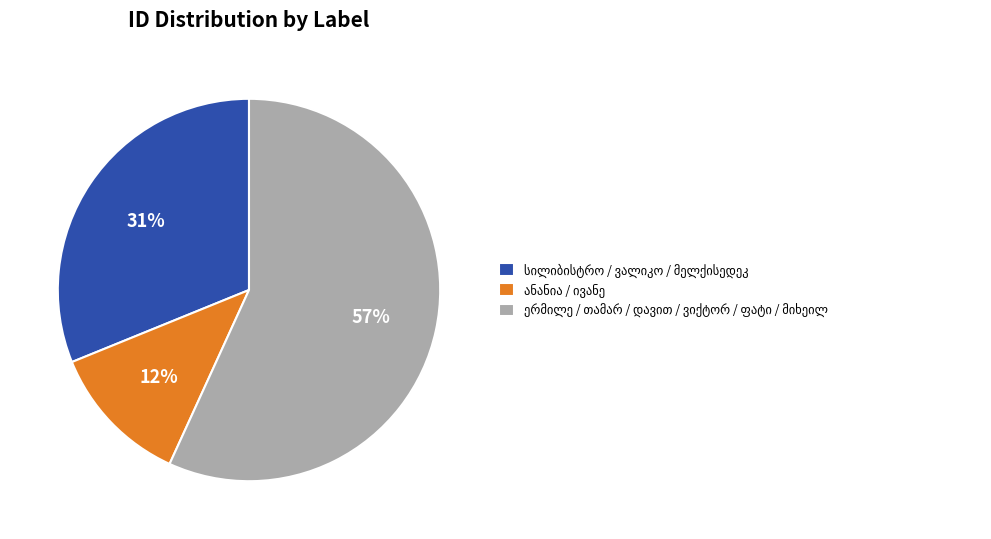

To the nearest percent, what is the difference between the largest and smallest slice percentages?

45%